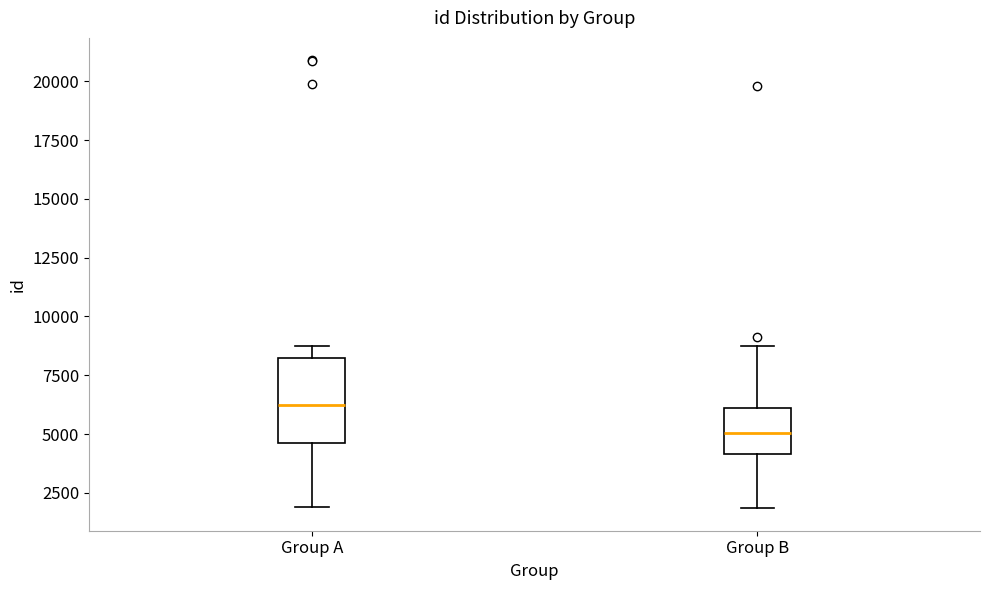

Where is the lower edge of the box for Group B on the y-axis? The values are not printed on the chart, so give them approximately, as read against the axis.

4000